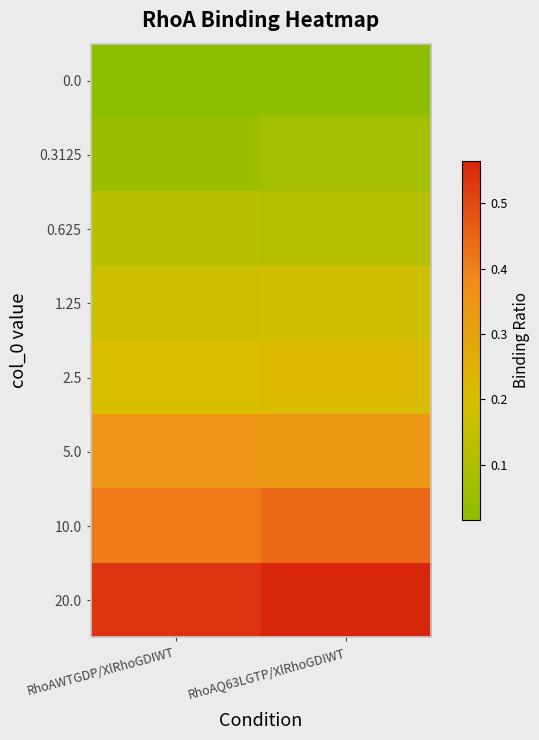

Count the number of categories in the chart.

2